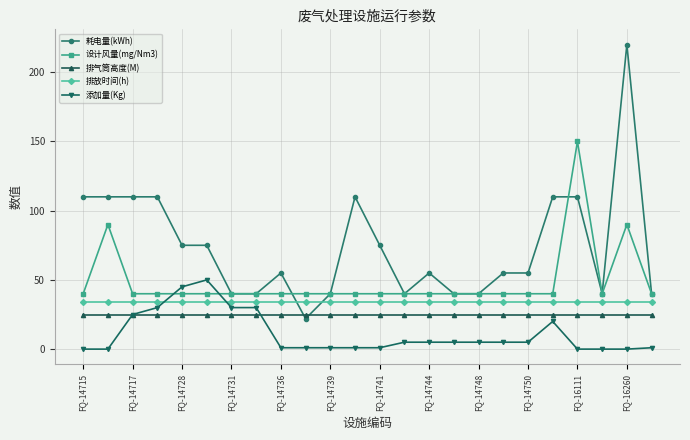

True or false: 添加量(Kg) has more than 1 interior local peaks.

True